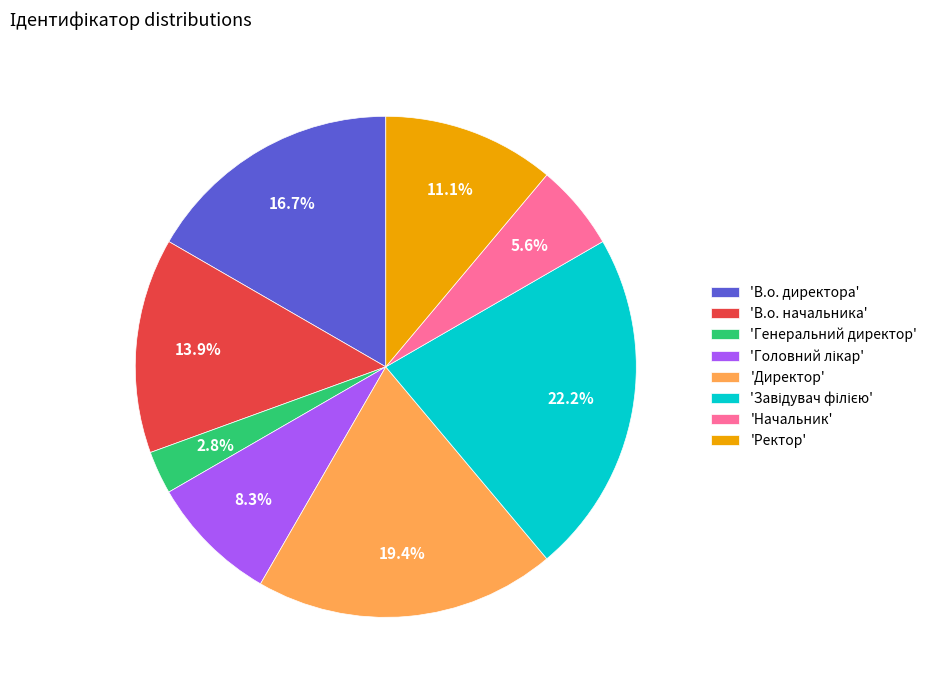

Is the sum of 'Ректор' and 'Начальник' greater than half?

No